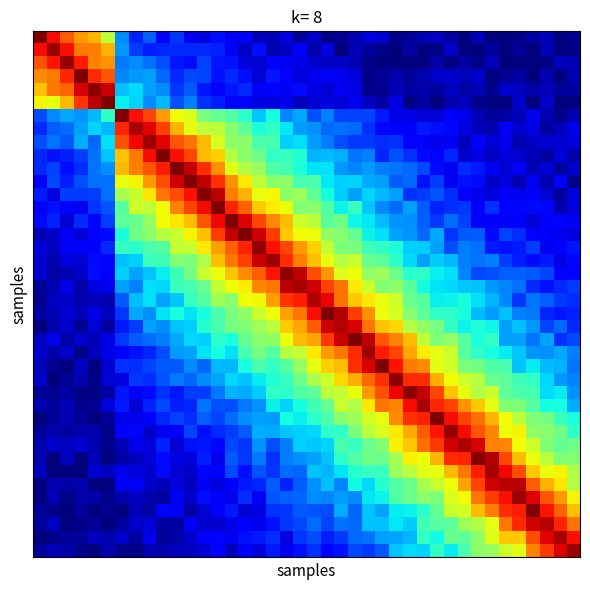

How many distinct data groups are displayed?

40